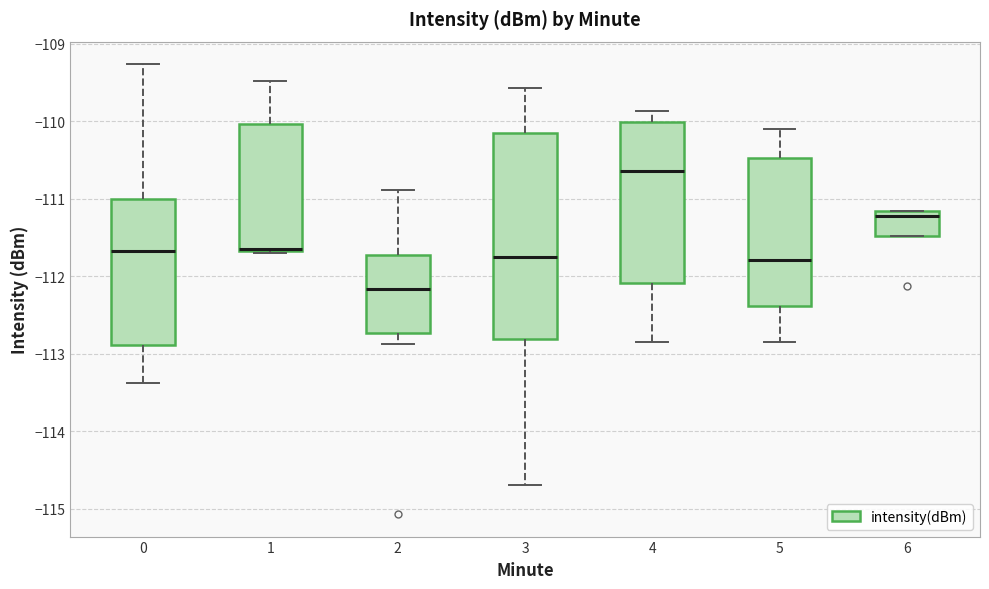

Which box's median line is the lowest?

2